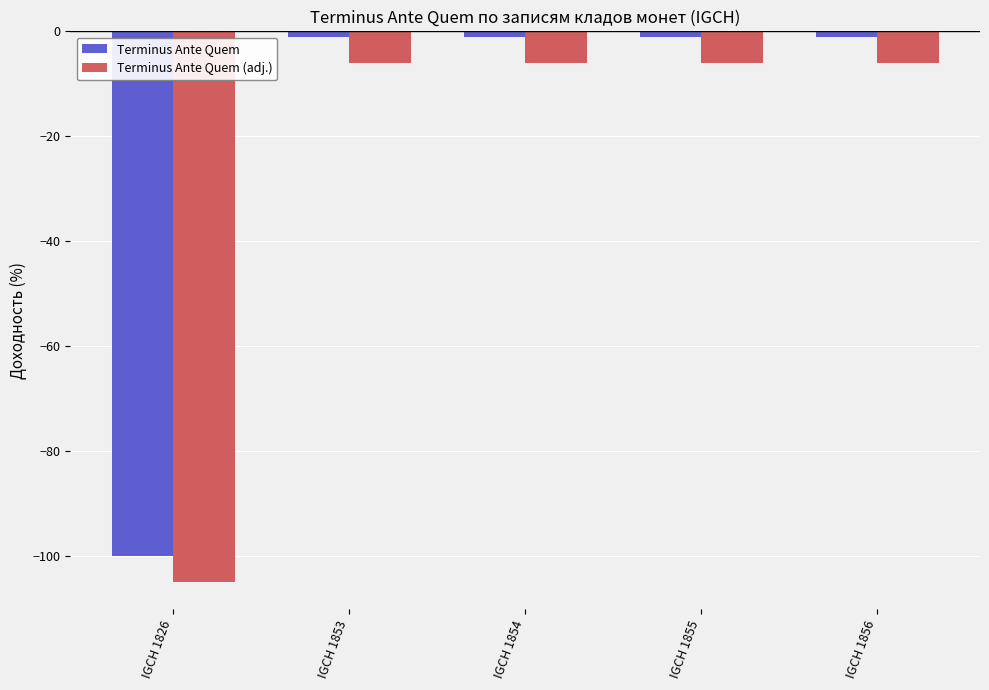

Which category has the lowest value in the Terminus Ante Quem series?

IGCH 1826